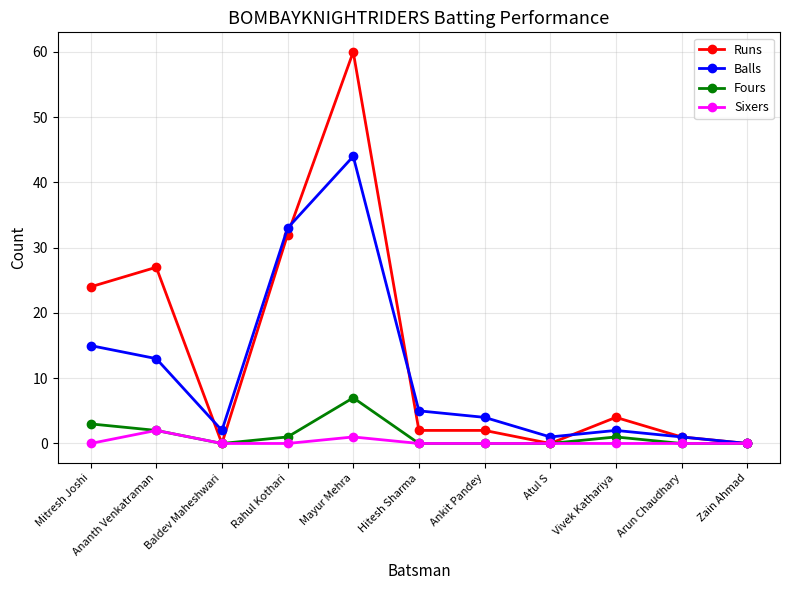

What is the sum of all Balls values?

120